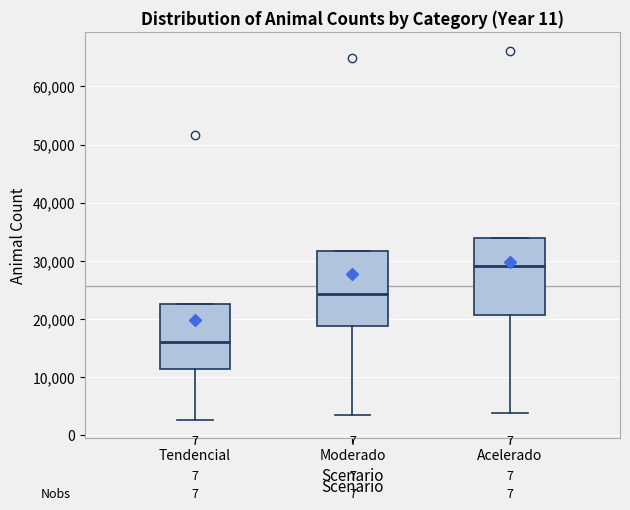

Reading left to right, transcribe this box plot: for each box, give where its median line is, the range the box spans, and where its two whiskers end, as read against the y-axis. The values are not printed on the chart, so give them approximately, as read against the axis.

Tendencial: median 16000, box 11000 to 22000, whiskers 3000 to 22000
Moderado: median 24000, box 19000 to 32000, whiskers 3000 to 32000
Acelerado: median 29000, box 21000 to 34000, whiskers 4000 to 34000